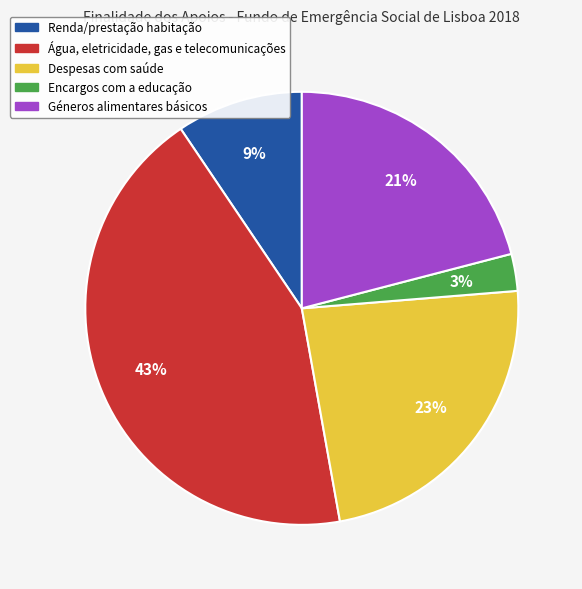

True or false: Despesas com saúde accounts for 23% of the total.

True